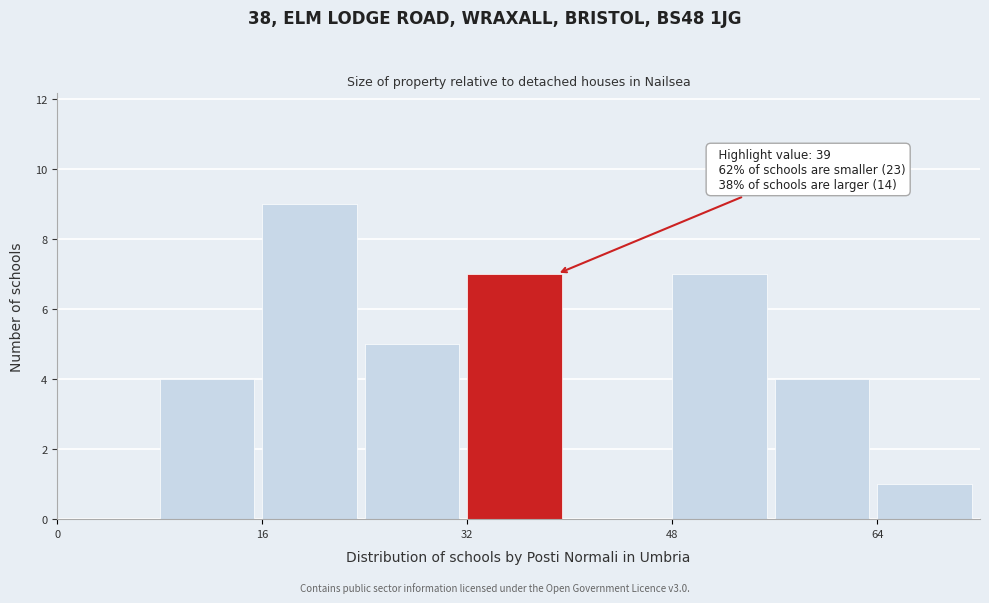

Over which range of the x-axis is the bar tallest?

16 to 24